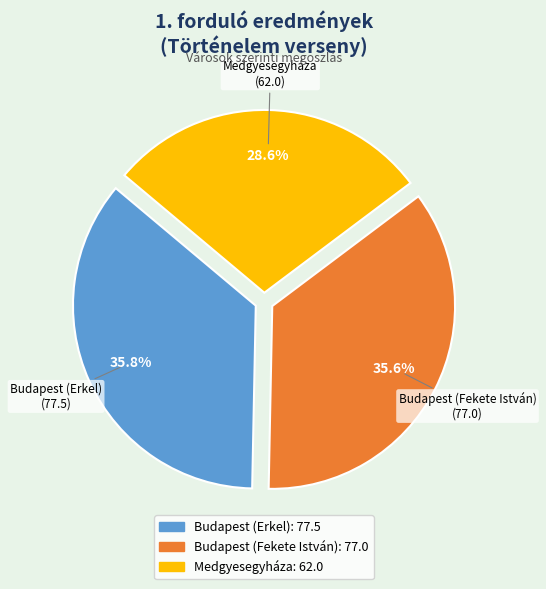

To the nearest percent, what is the difference between the largest and smallest slice percentages?

7%